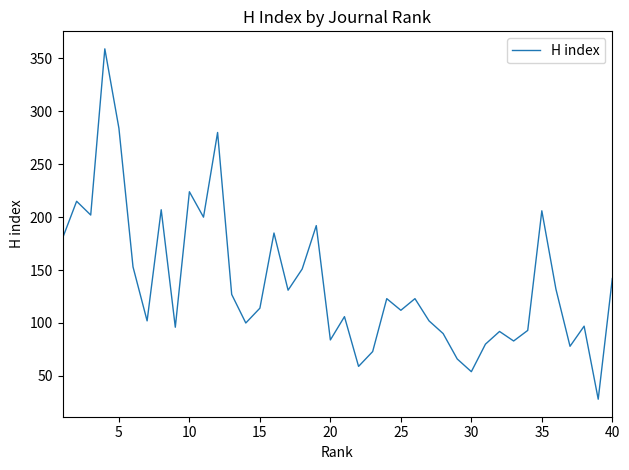

What is the minimum value shown in the chart?

28